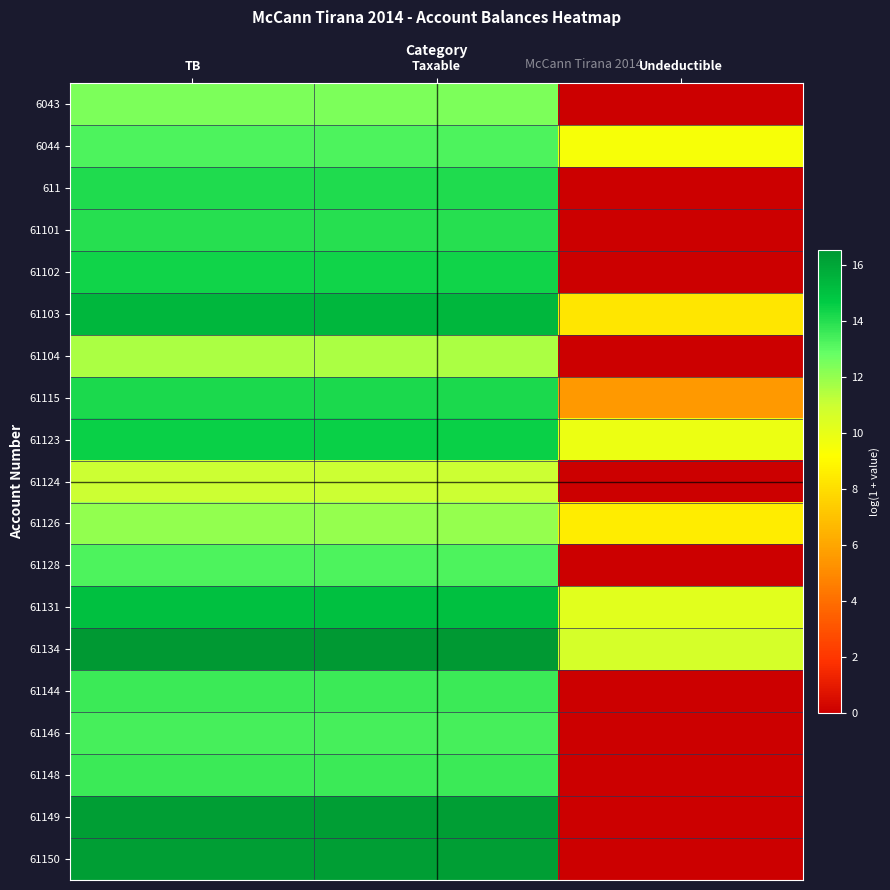

What is the spread (max minus min) of values at Undeductible?

10.7